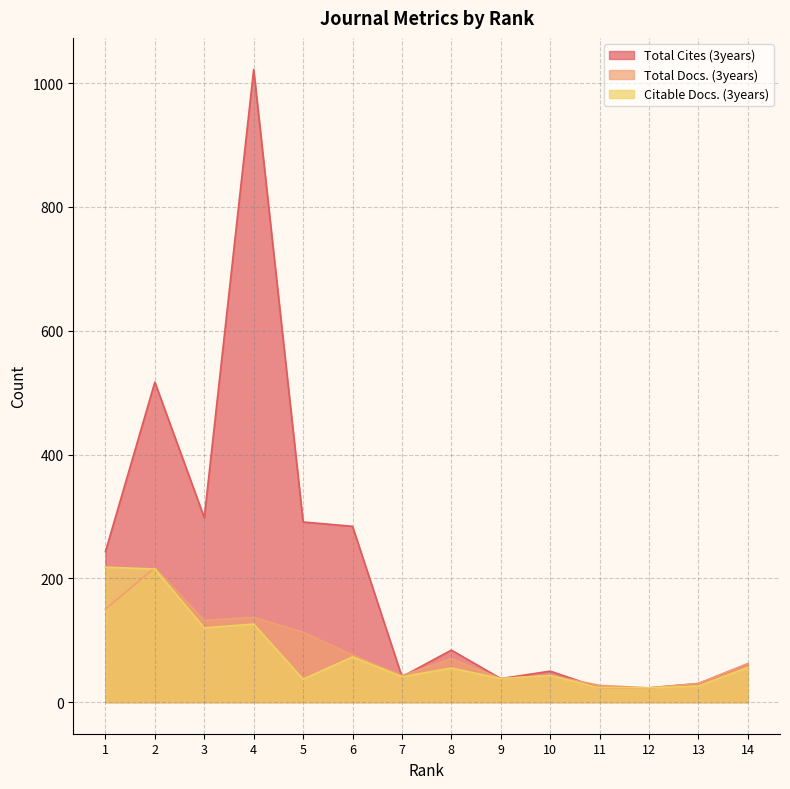

What is the value of the Citable Docs. (3years) point at the 5th from the left?

37